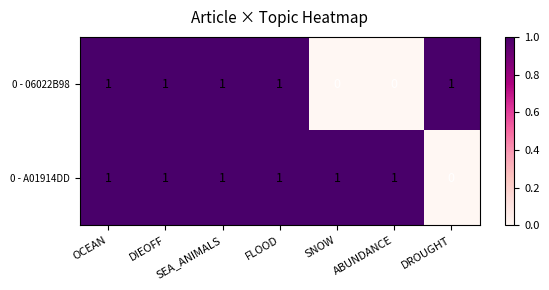

At which label does 0 - A01914DD reach its minimum?

DROUGHT